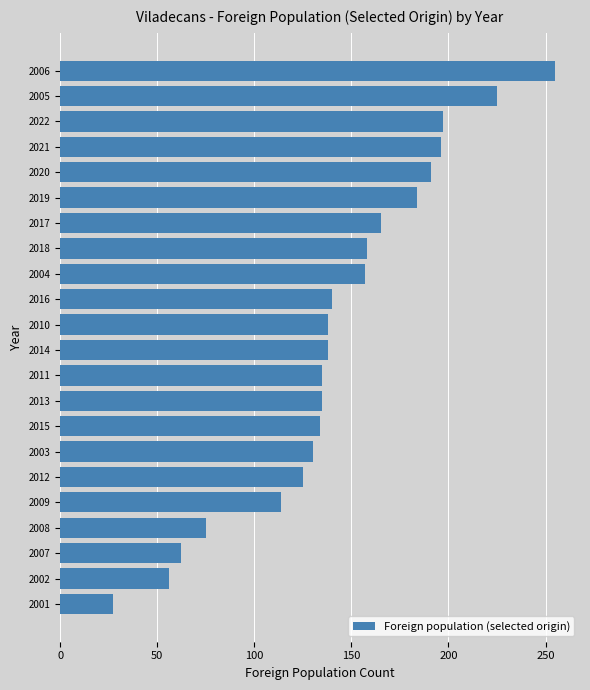

How many series are shown in this chart?

1